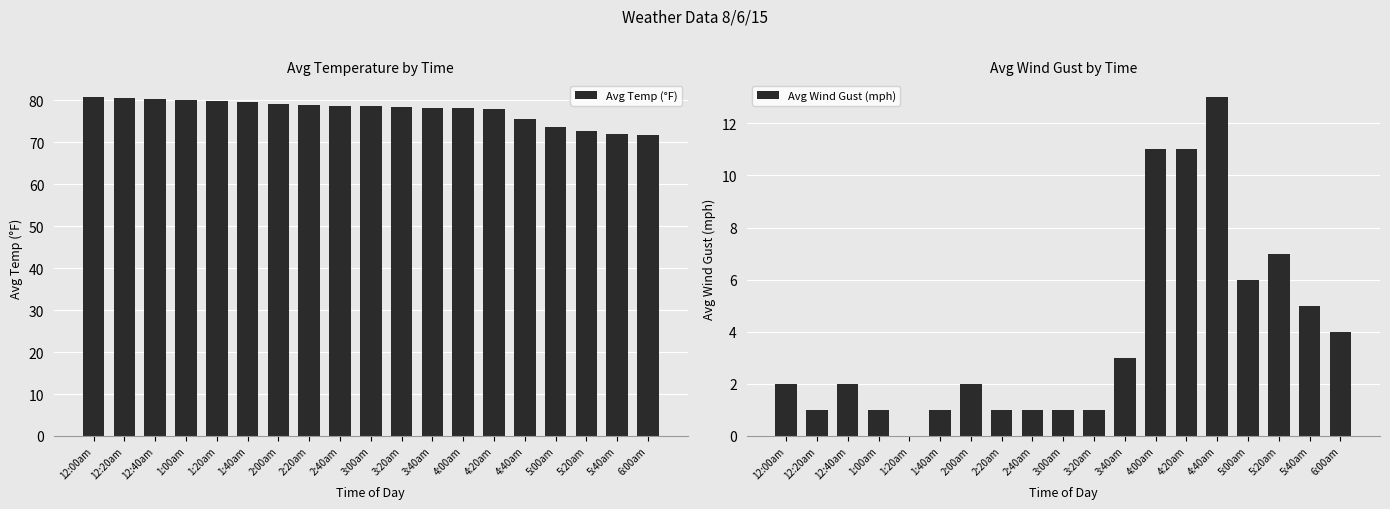

Reading left to right, transcribe all the data shown in this chart.

Avg Temp (°F): 80.7	80.5	80.3	80.1	79.8	79.5	79.2	78.8	78.7	78.6	78.4	78.1	78.2	78.0	75.6	73.7	72.7	72.0	71.8
Avg Wind Gust (mph): 2.0	1.0	2.0	1.0	0.0	1.0	2.0	1.0	1.0	1.0	1.0	3.0	11.0	11.0	13.0	6.0	7.0	5.0	4.0